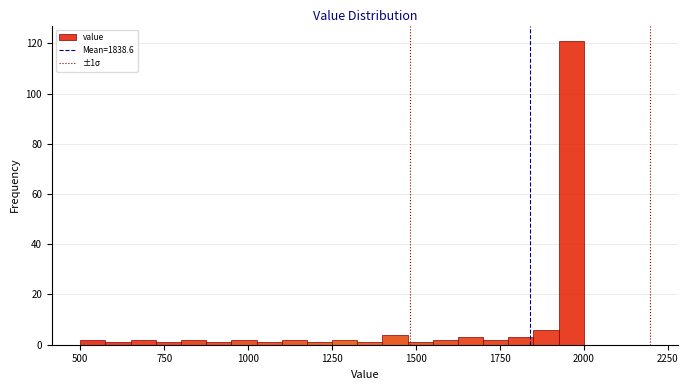

Around what value on the x-axis is the tallest bar? Give the approximate position of its centre, as read against the axis.

1950